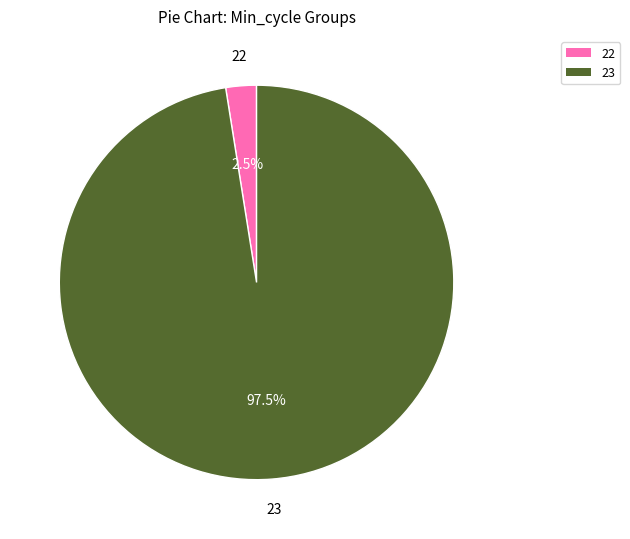

Does any single category account for the majority?

Yes